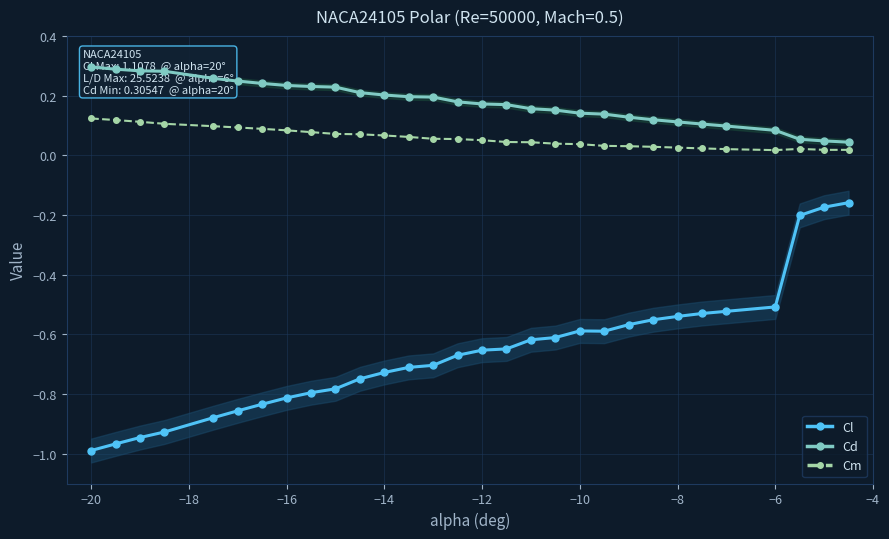

True or false: Cm and Cl intersect in this chart.

False